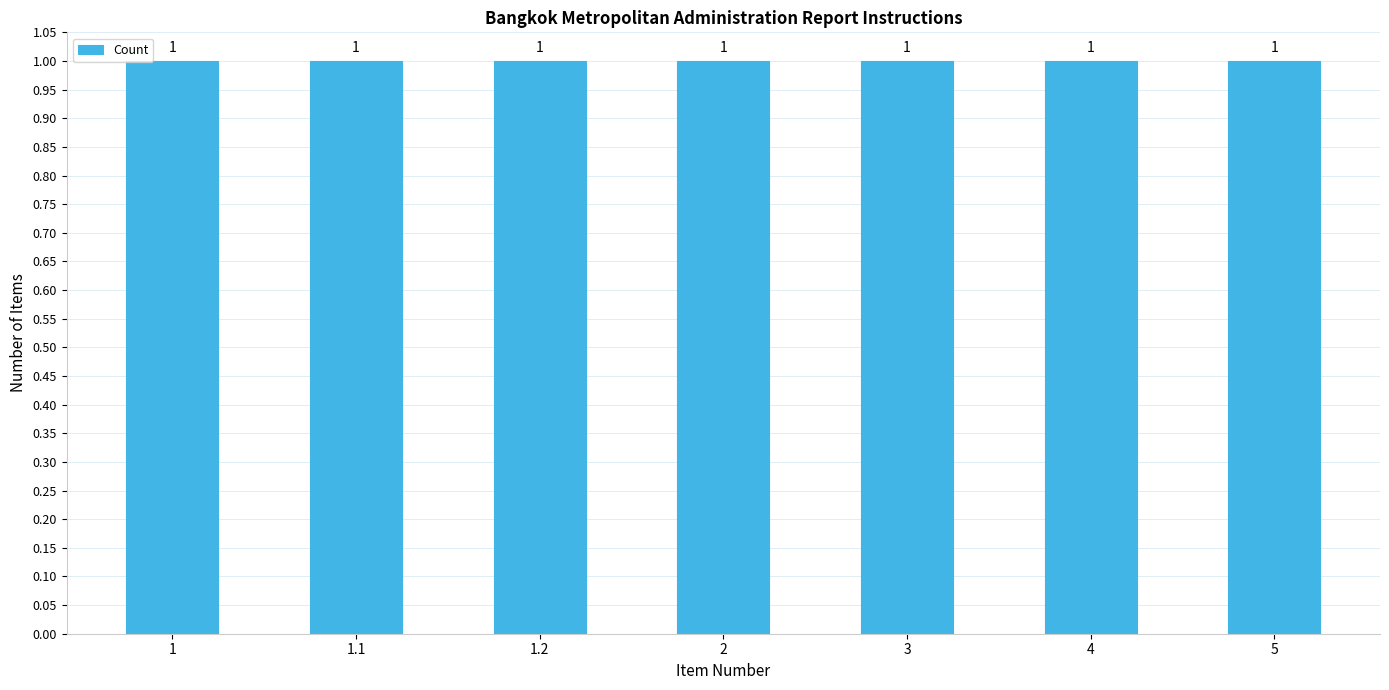

How many bars are there in total?

7